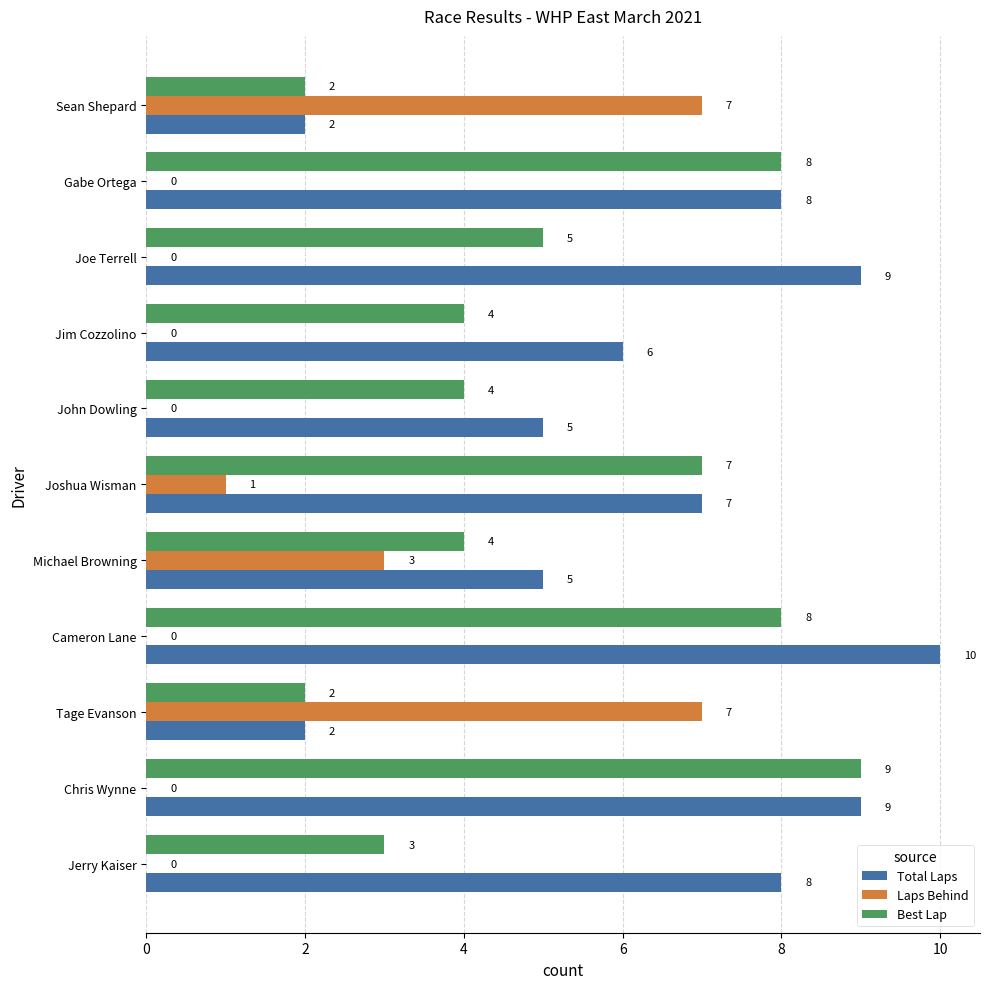

What is the average value of the Laps Behind series?

2